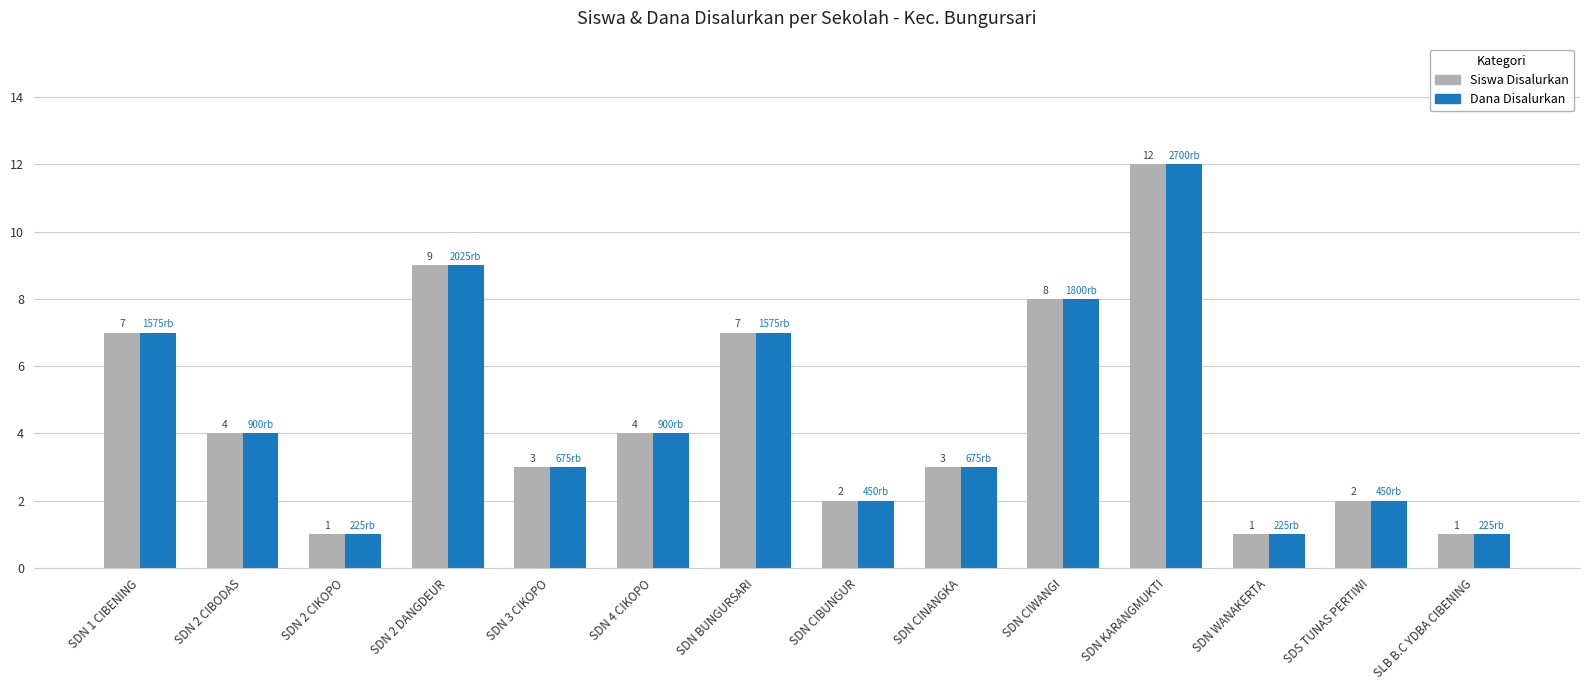

How many groups of bars are there?

14